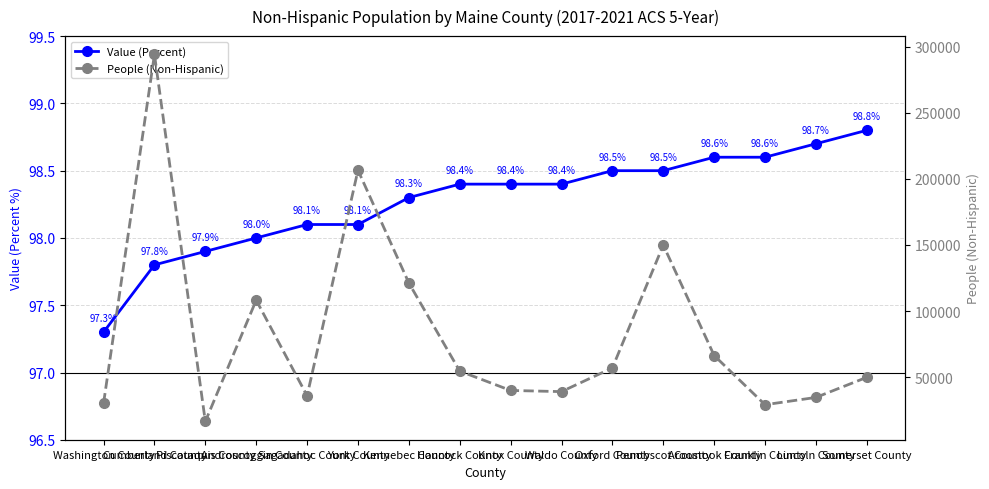

True or false: Value (Percent) and People (Non-Hispanic) cross at least once.

False